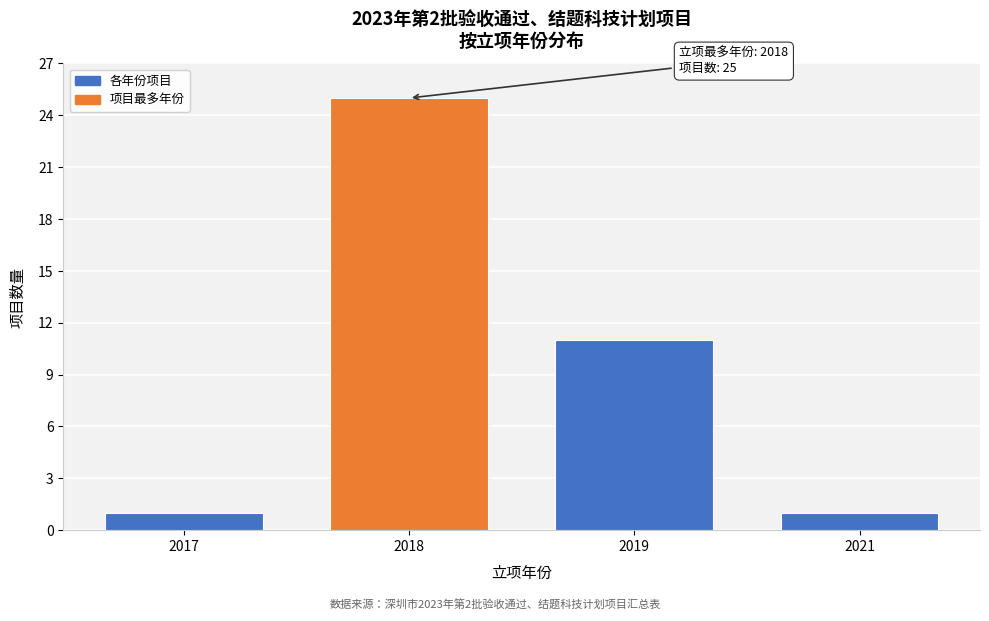

Reading left to right, list all the values displayed in this chart.

2017=1	2018=25	2019=11	2021=1